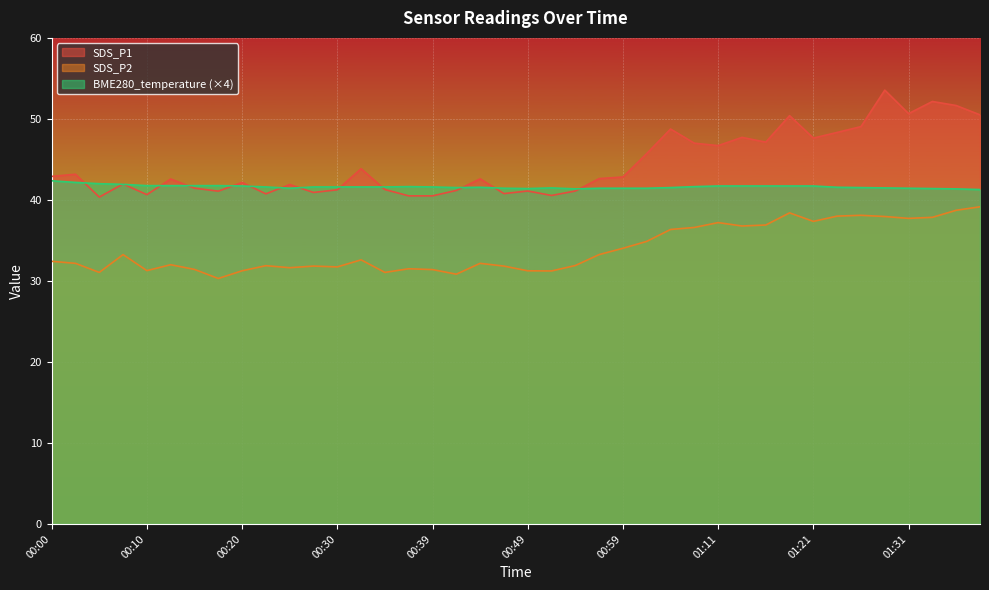

List the series in order of their peak value, highest first.

SDS_P1, BME280_temperature (×4), SDS_P2